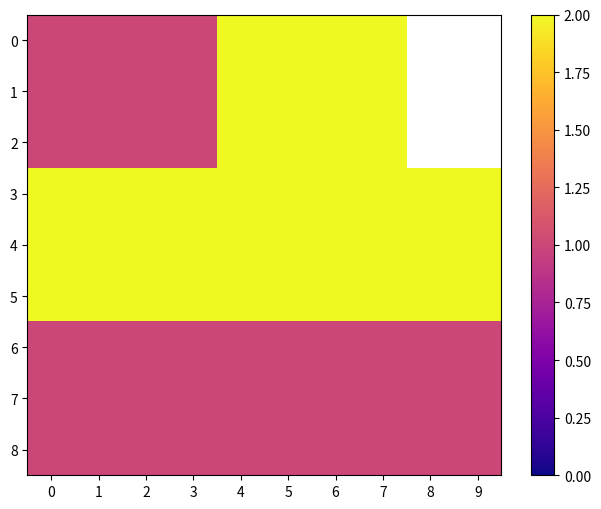

Is the value of 3 at 6 greater than the value of 8 at 8?

Yes